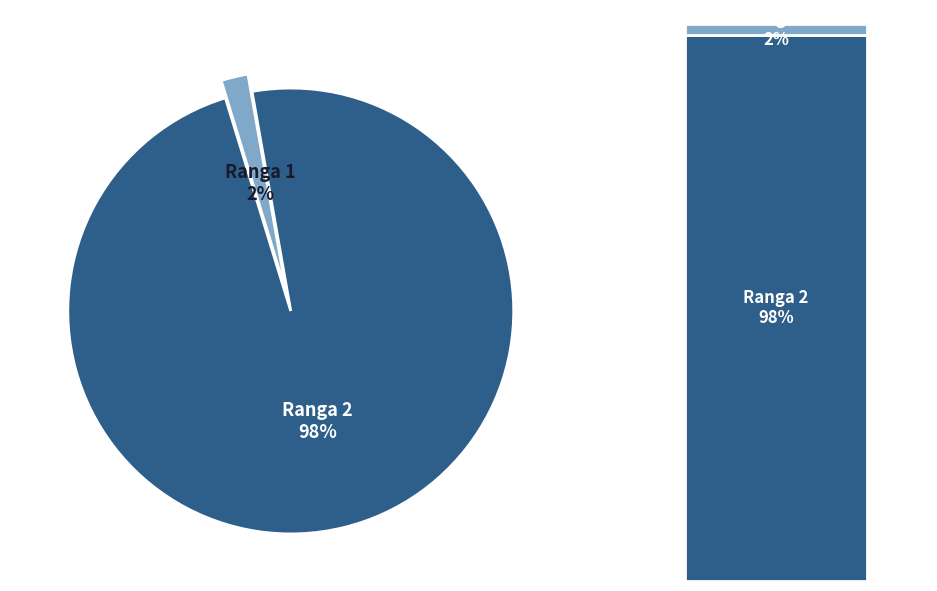

How many slices are in this pie chart?

2